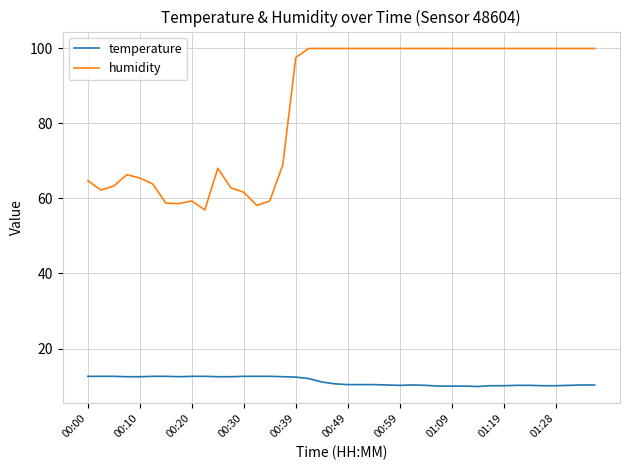

List the series in order of their overall mean, highest first.

humidity, temperature